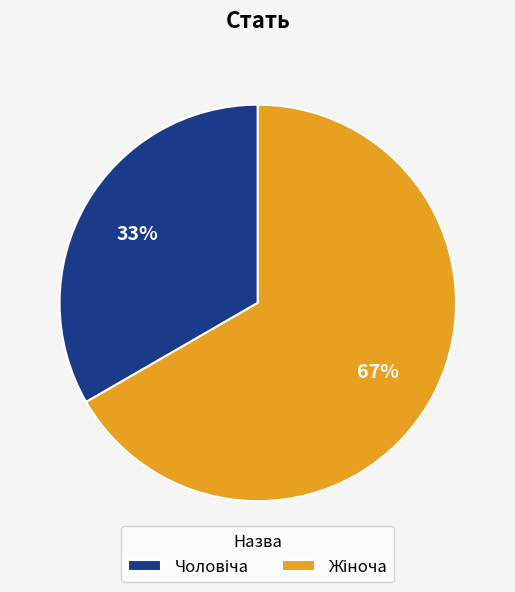

To the nearest percent, what is the average slice percentage?

50%